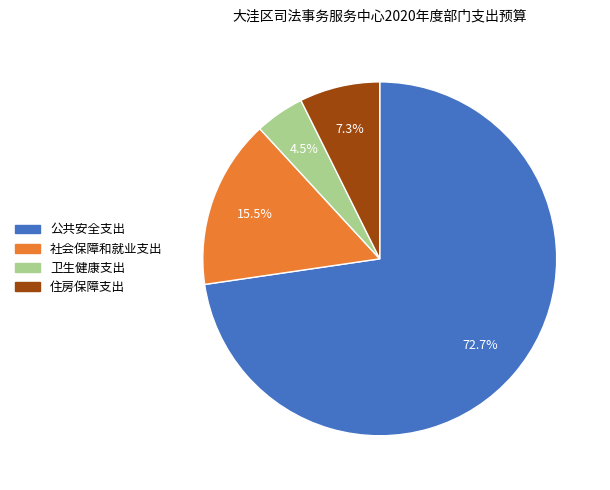

To the nearest percent, what is the combined percentage of 公共安全支出 and 社会保障和就业支出?

88%